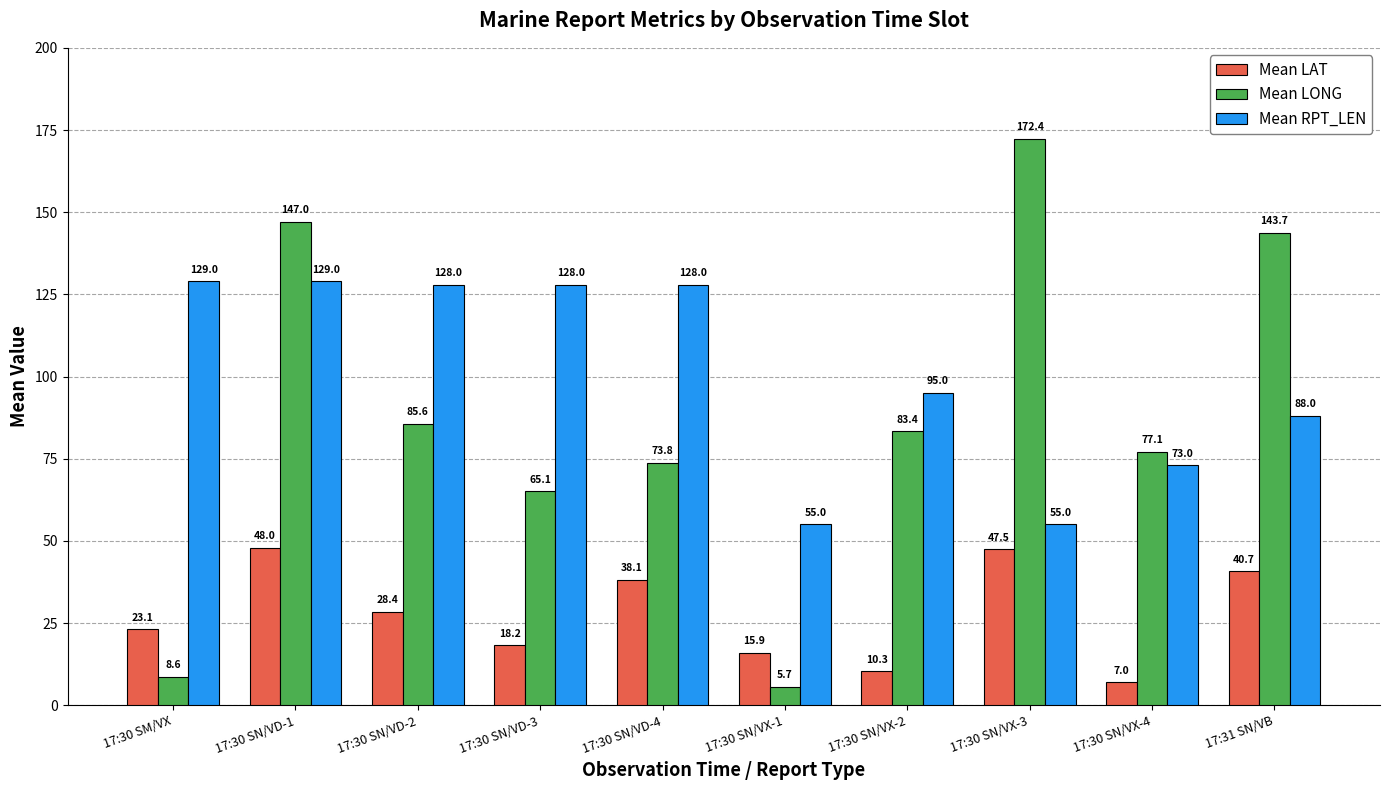

How many groups of bars are there?

10